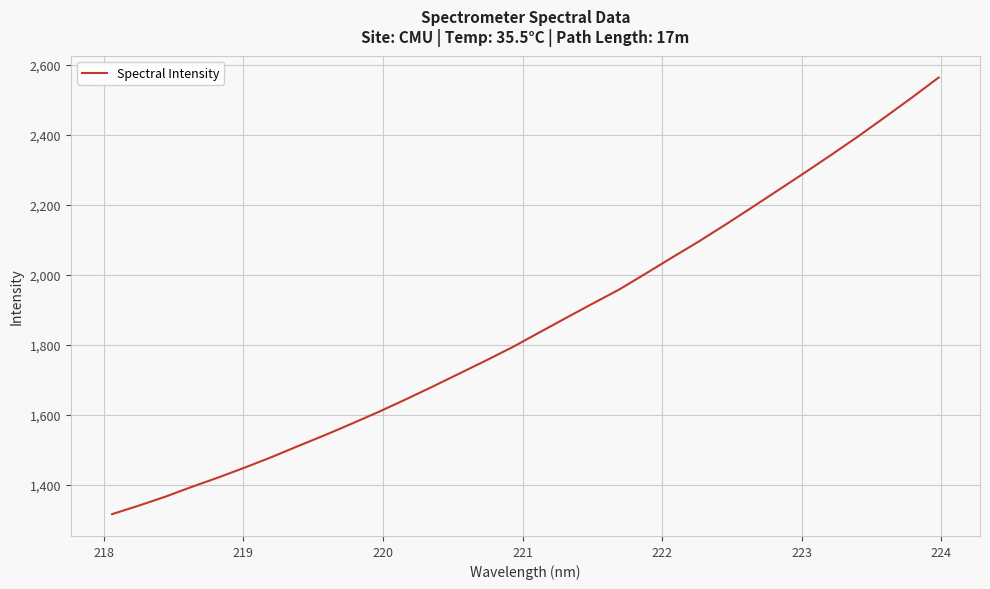

What is the difference between the maximum and minimum values?

1248.5